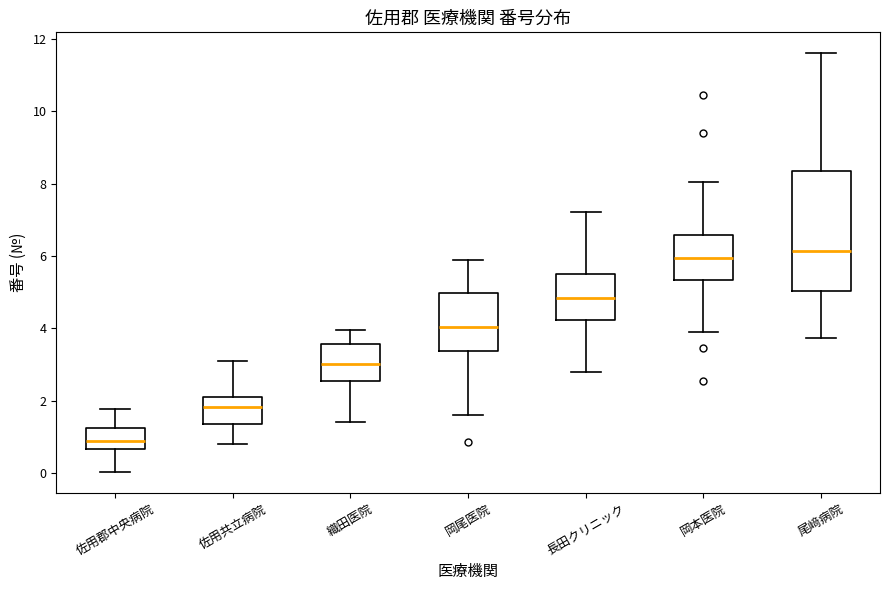

Where is the upper edge of the box for 長田クリニック on the y-axis? The values are not printed on the chart, so give them approximately, as read against the axis.

5.6